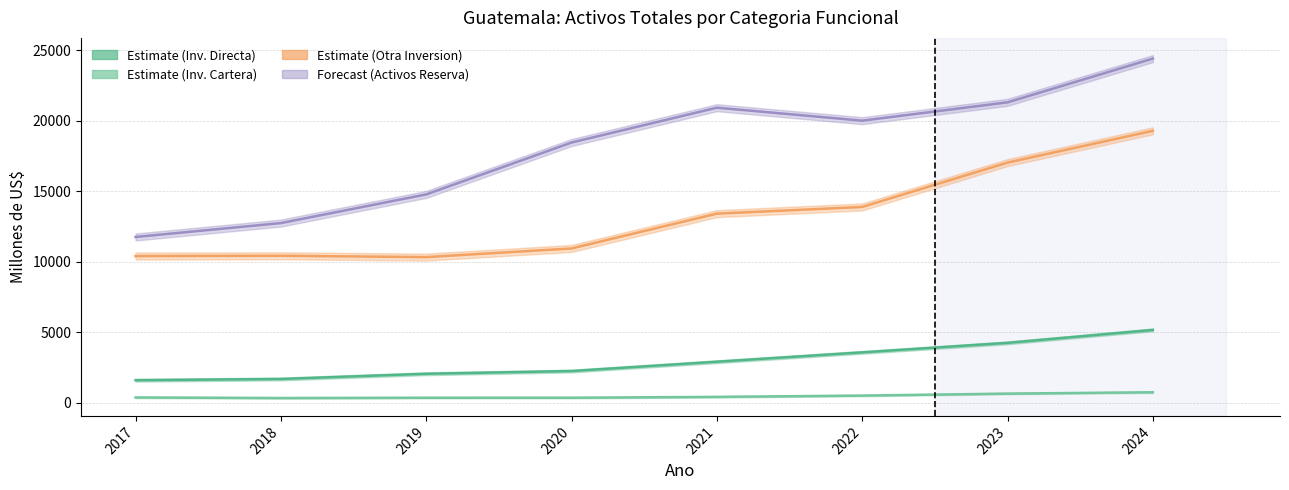

True or false: Inversion directa (Activos) and Otra inversion (Activos) cross at least once.

False